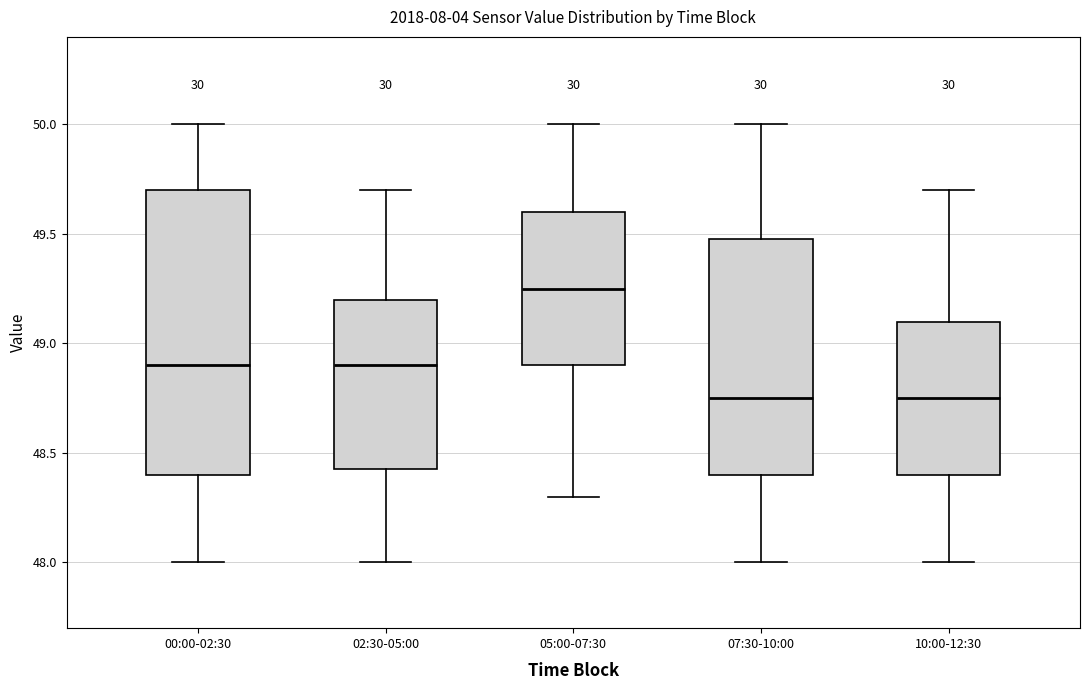

Reading left to right, read every box against the y-axis: the position of its median line, the range the box covers, and the ends of its whiskers. The values are not printed on the chart, so give them approximately, as read against the axis.

00:00-02:30: median 48.90, box 48.40 to 49.70, whiskers 48.00 to 50.00
02:30-05:00: median 48.90, box 48.45 to 49.20, whiskers 48.00 to 49.70
05:00-07:30: median 49.25, box 48.90 to 49.60, whiskers 48.30 to 50.00
07:30-10:00: median 48.75, box 48.40 to 49.50, whiskers 48.00 to 50.00
10:00-12:30: median 48.75, box 48.40 to 49.10, whiskers 48.00 to 49.70